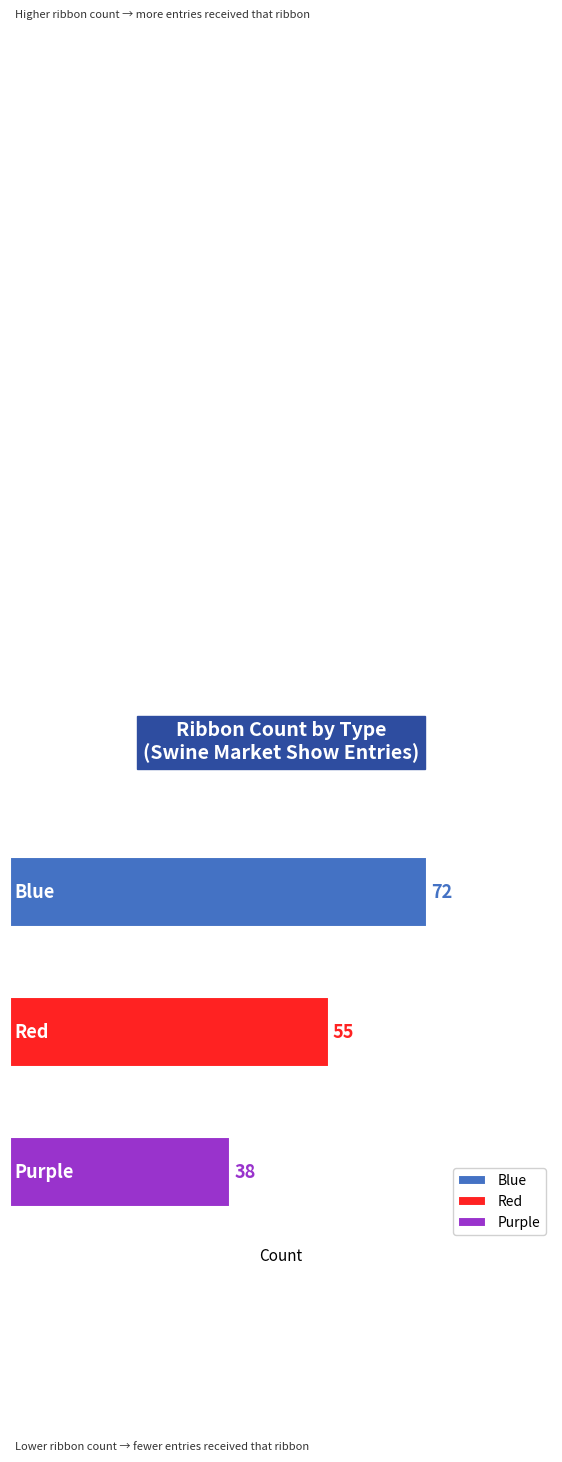

Rank the categories by value from lowest to highest.

Purple, Red, Blue